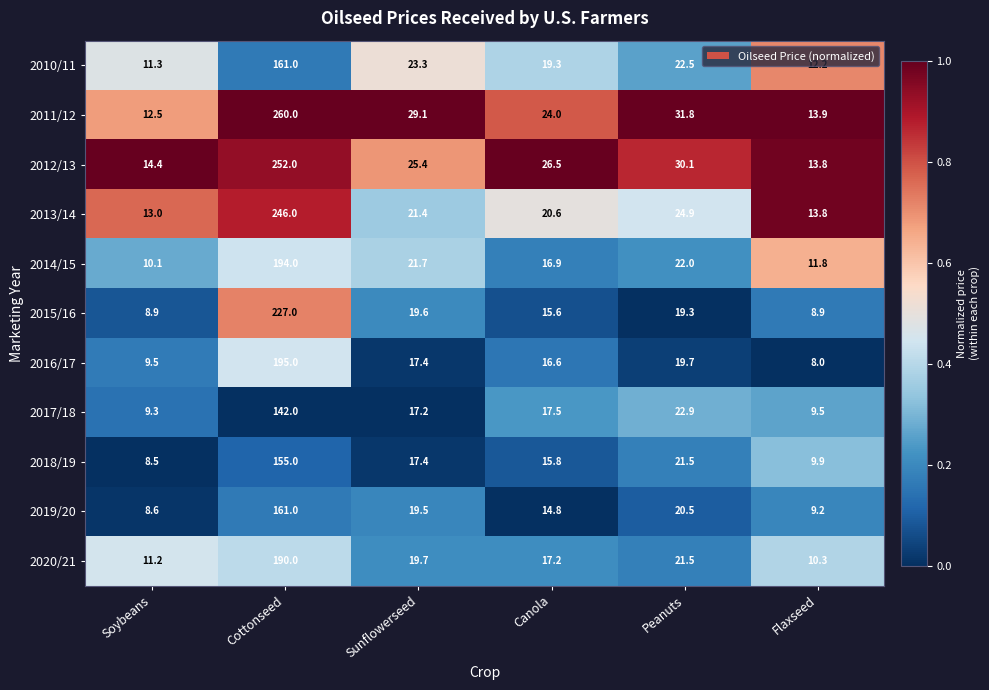

What is the sum of all 2012/13 values?

362.2